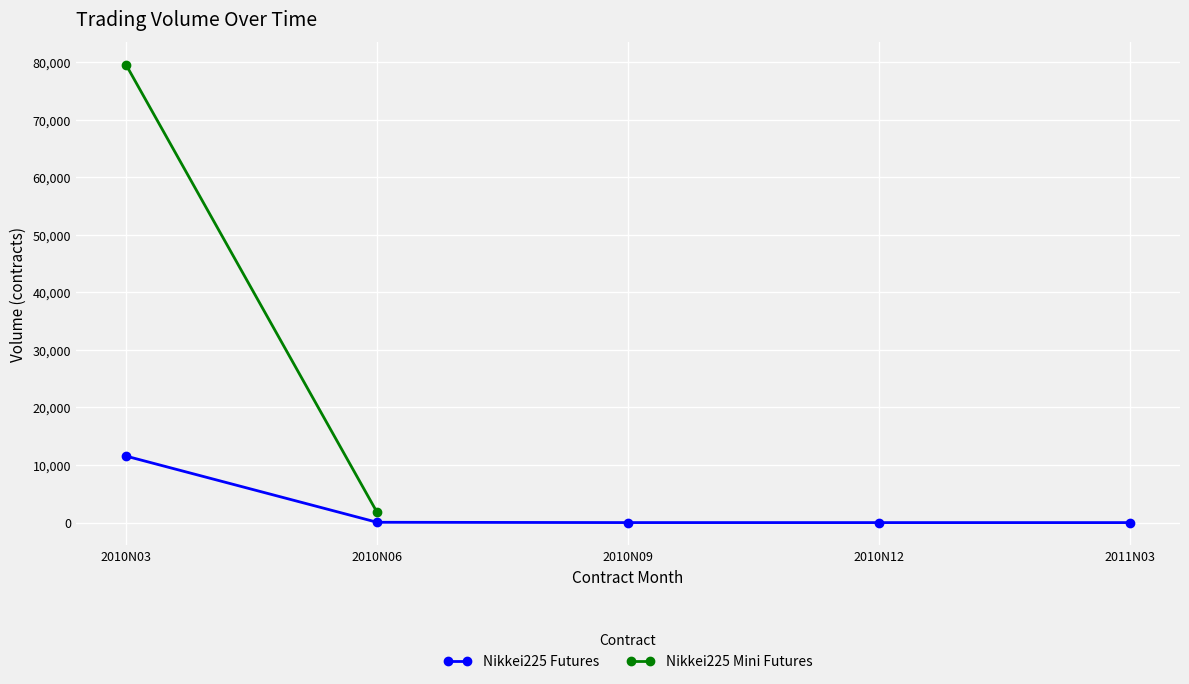

What is the label of the 3rd point from the right?

2010N09